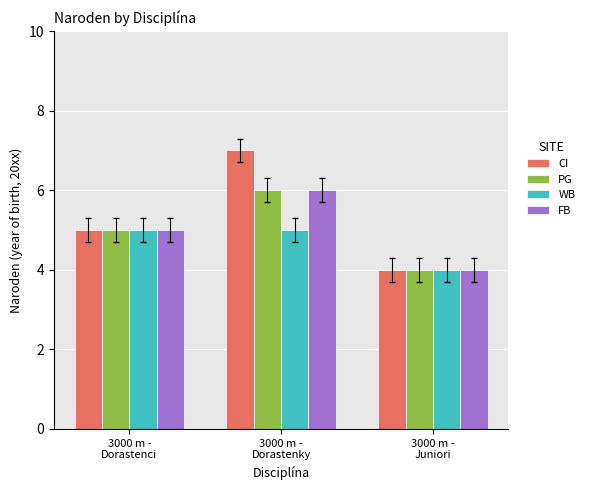

At which label does WB reach its minimum?

3000 m -
Juniori